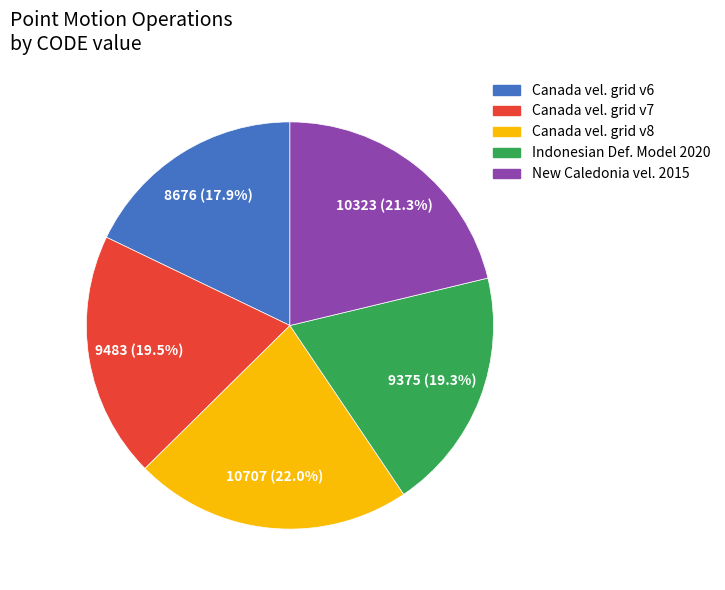

Is there any slice that represents more than half of the pie?

No